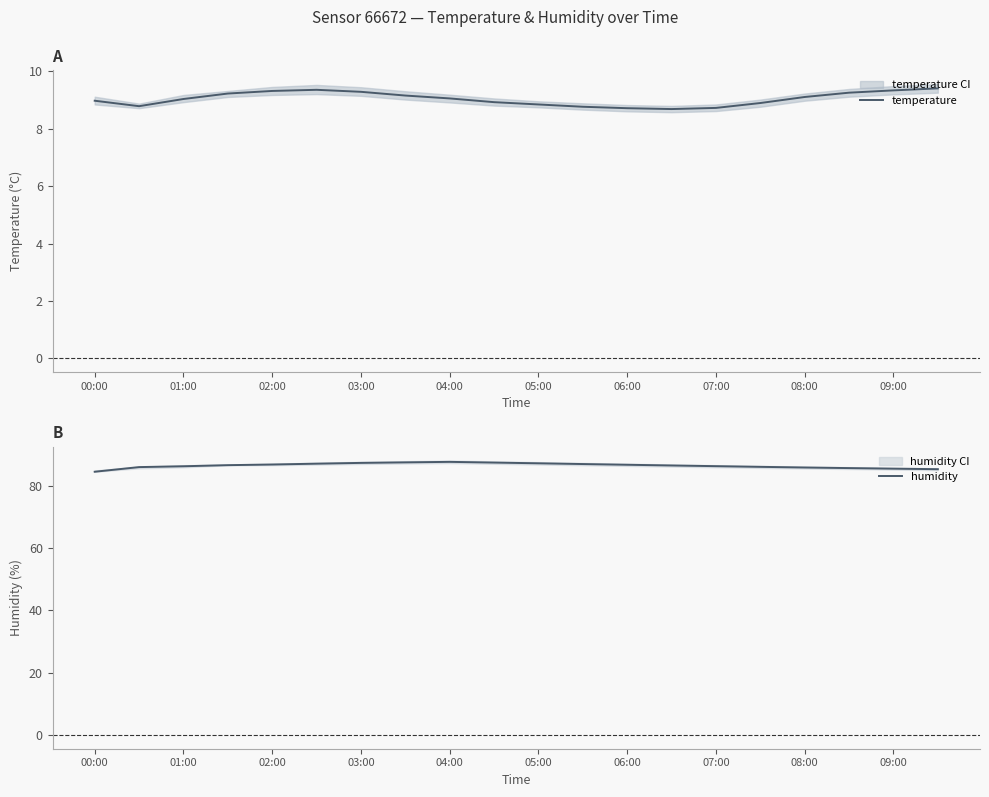

What are all the series names shown in the legend?

temperature, humidity